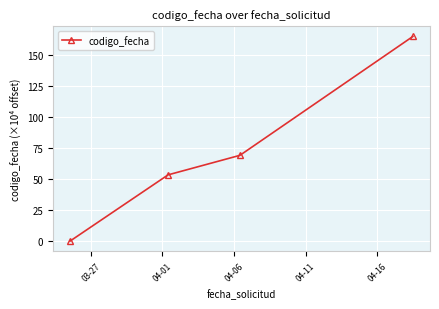

What is the greatest value displayed?

165.2